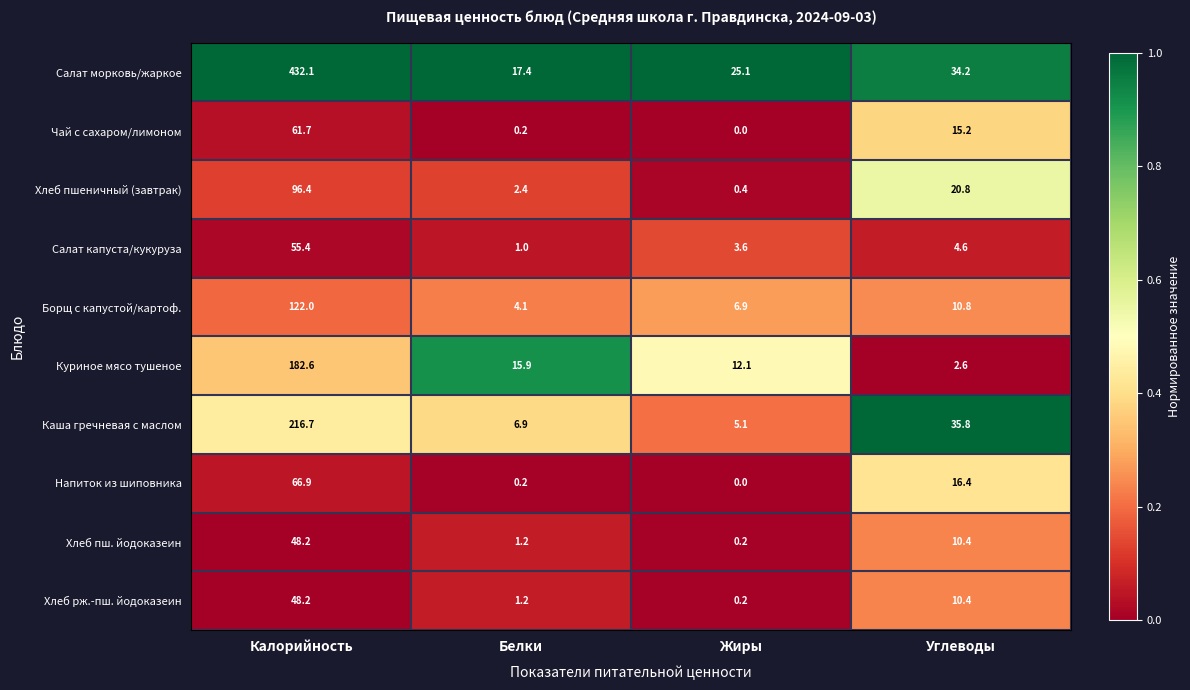

True or false: Каша гречневая с маслом has a value of 5.1 at Жиры.

True